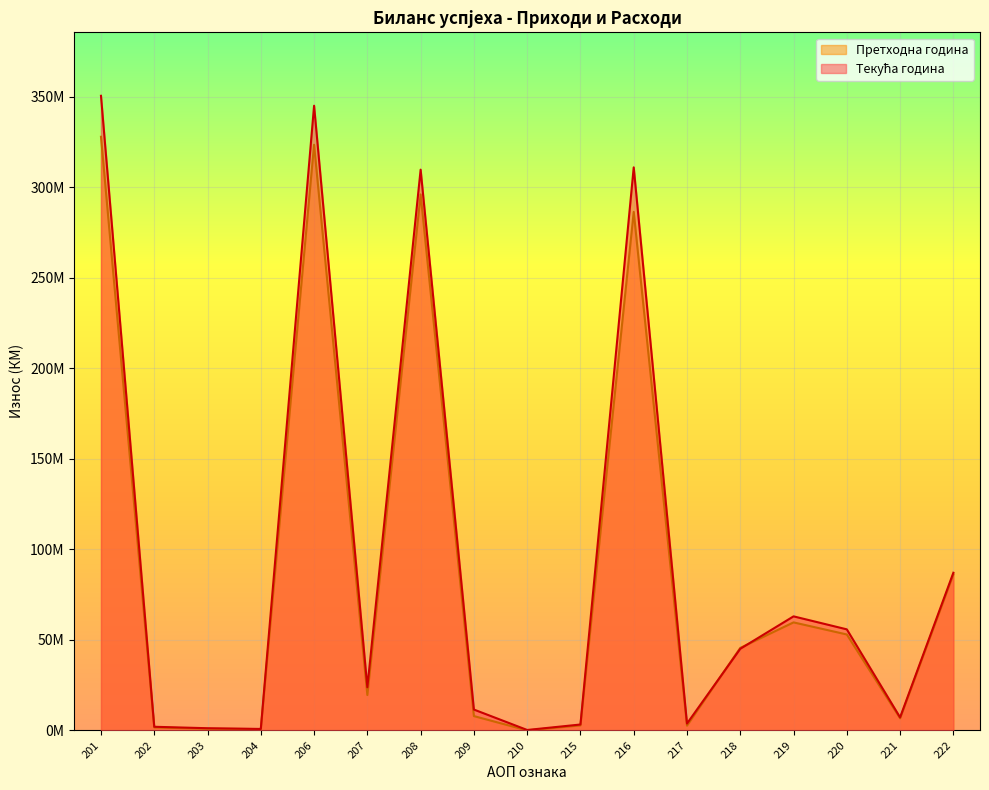

Where is the first local minimum for Прeтхoднa гoдинa?

204